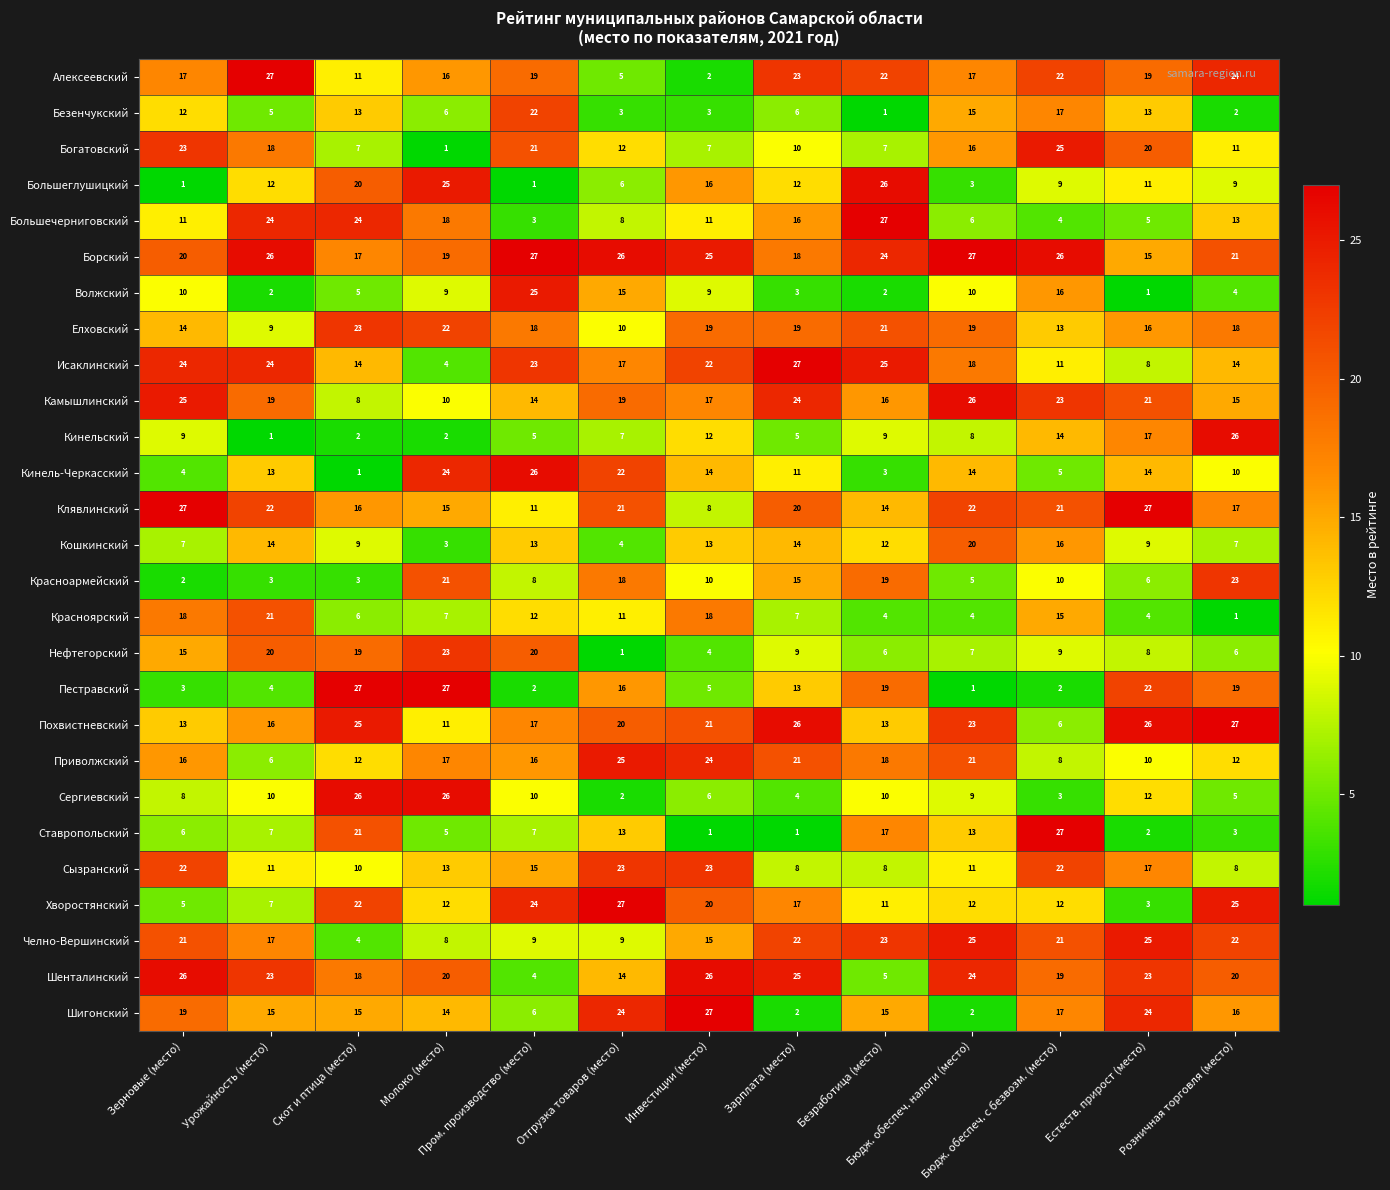

What is the highest value of the Кинельский series?

26